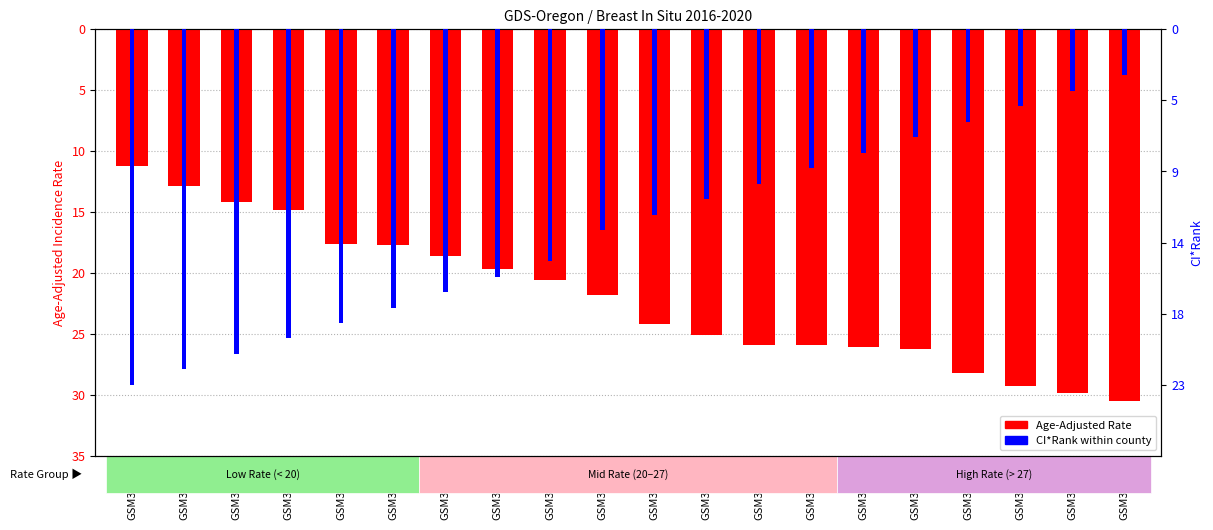

How many data points in Age-Adjusted Rate are less than -21?

11